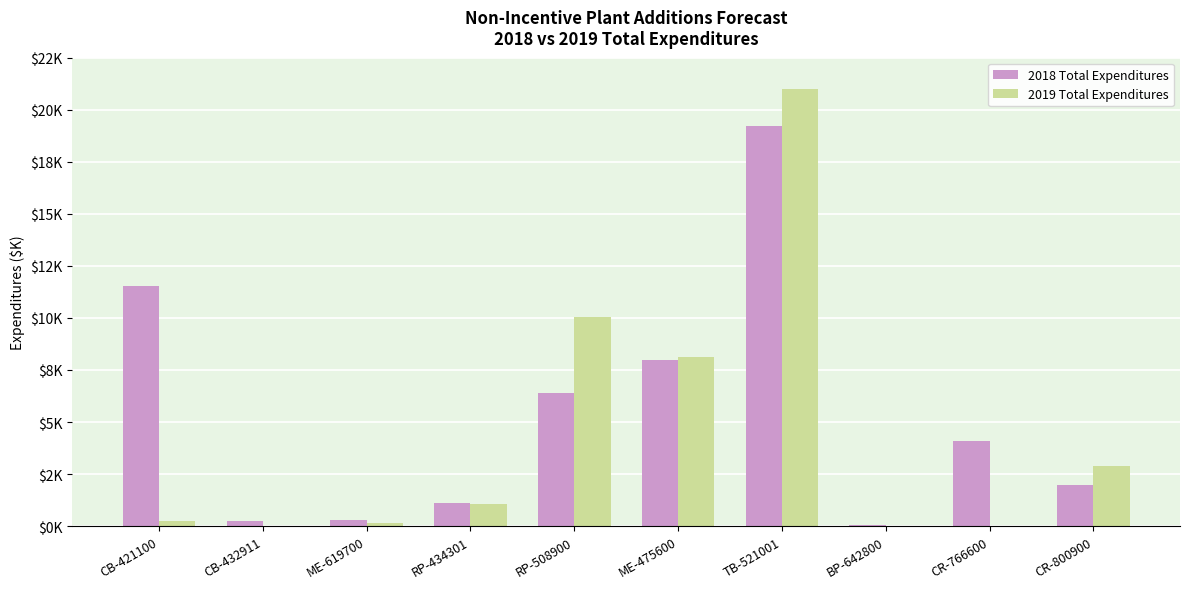

What position from the right is RP-434301?

7